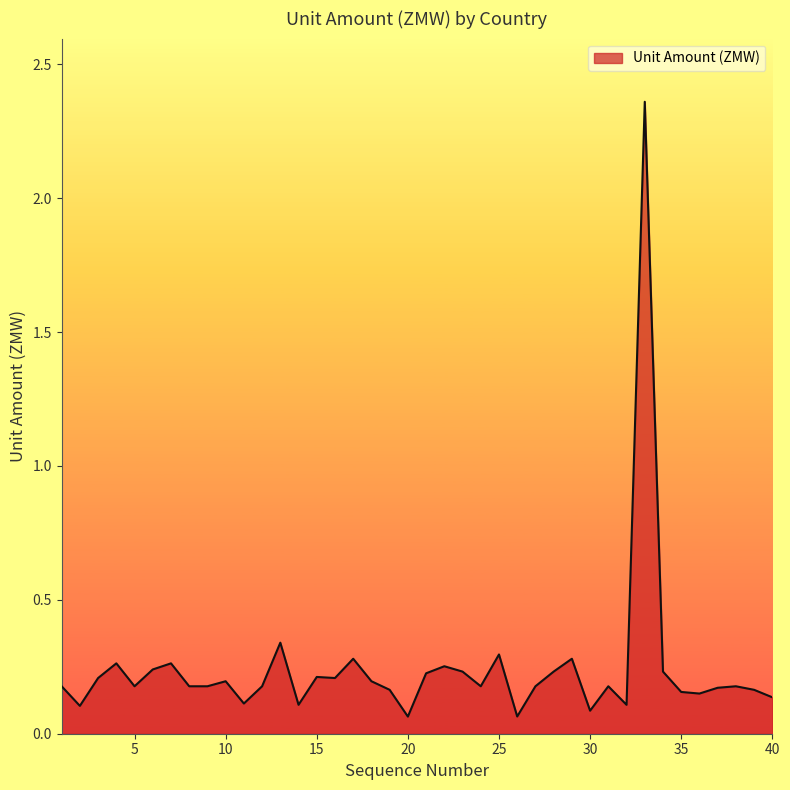

What is the difference between the maximum and minimum values?

2.3